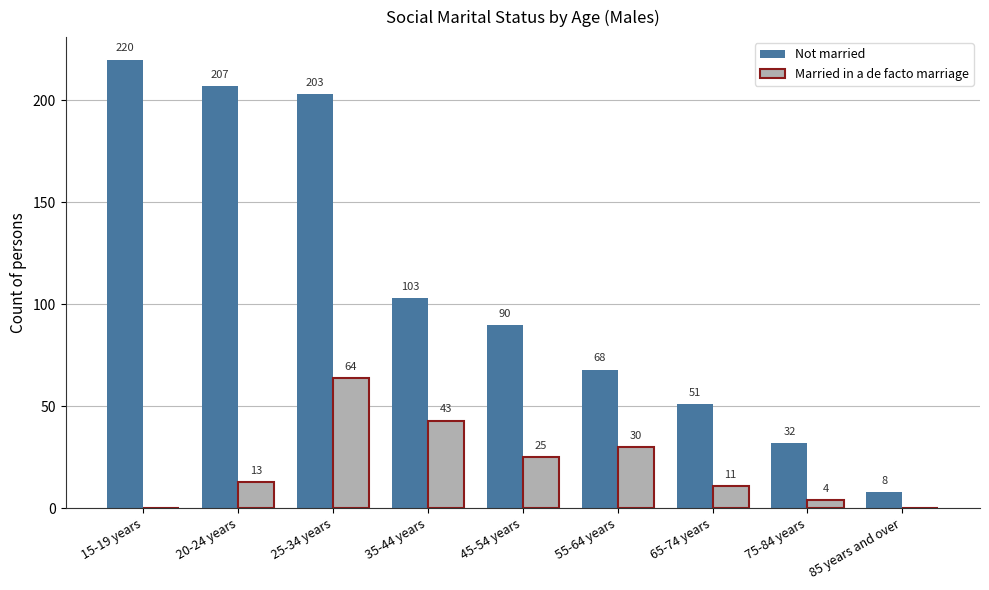

What is the sum of the Married in a de facto marriage values at 35-44 years and 75-84 years?

47